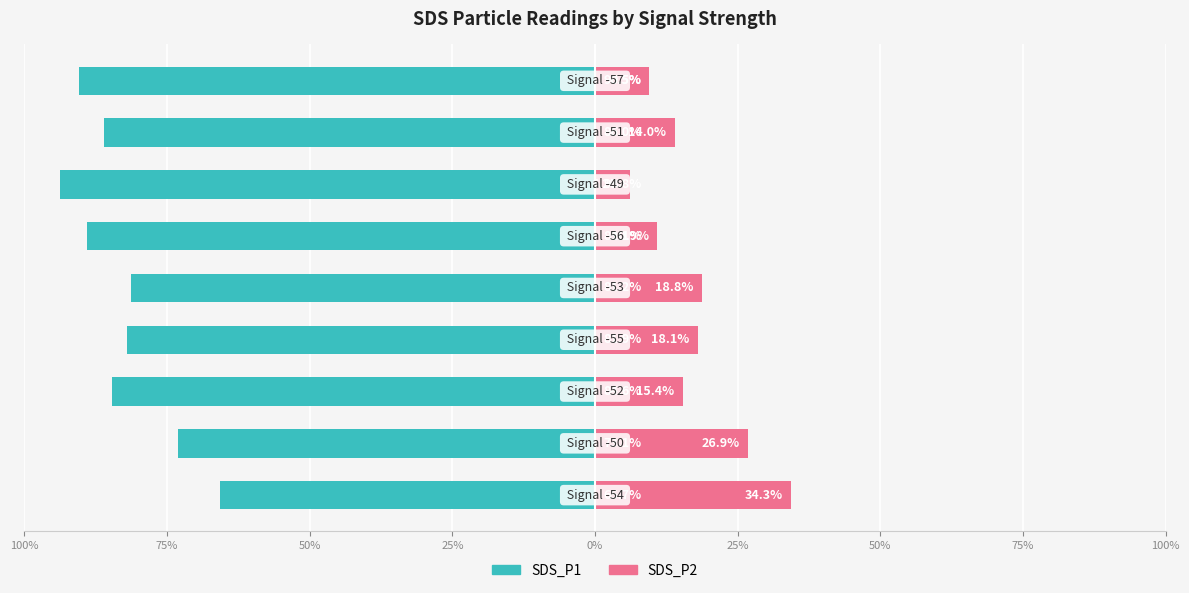

Rank the series by their average value, from lowest to highest.

SDS_P1, SDS_P2